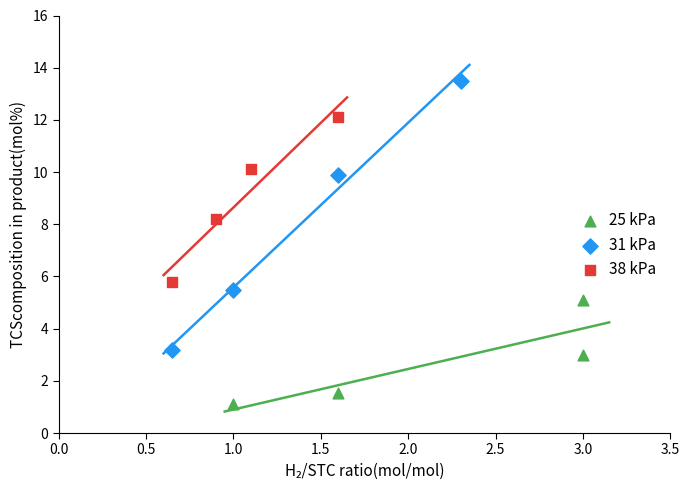

Which series contains the lowest Y value?

25 kPa